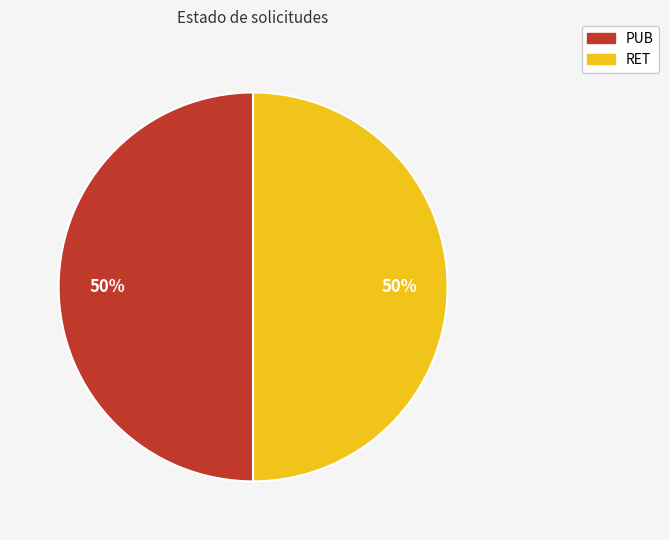

The RET slice represents 38% of the pie. True or false?

False